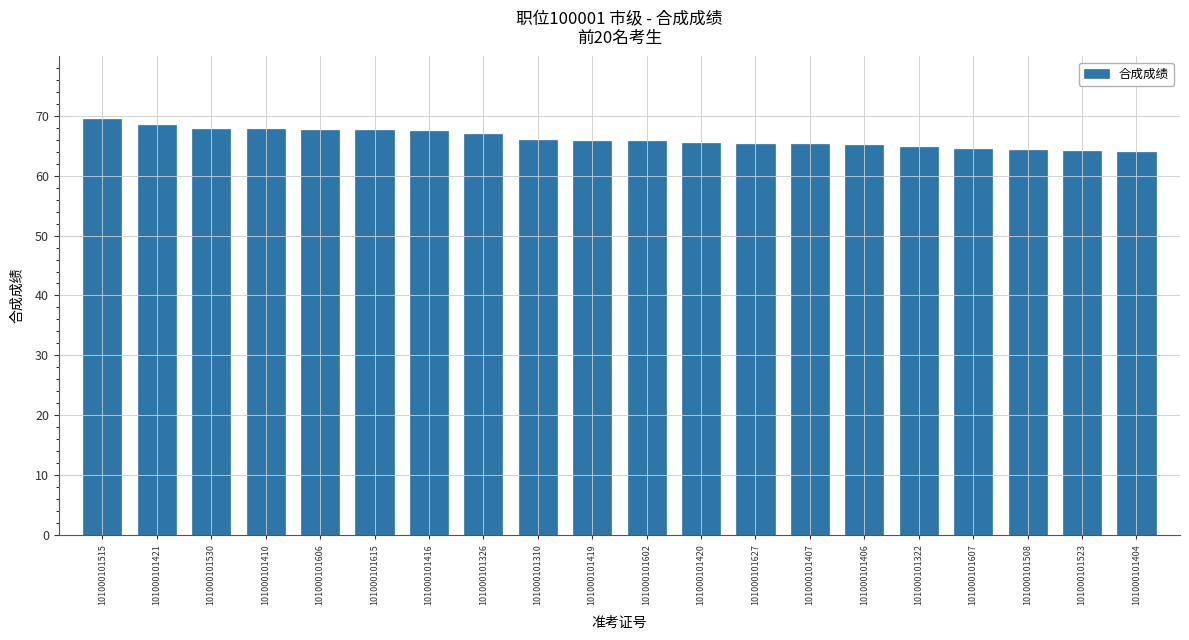

The value at 101000101410 is 36.7. True or false?

False